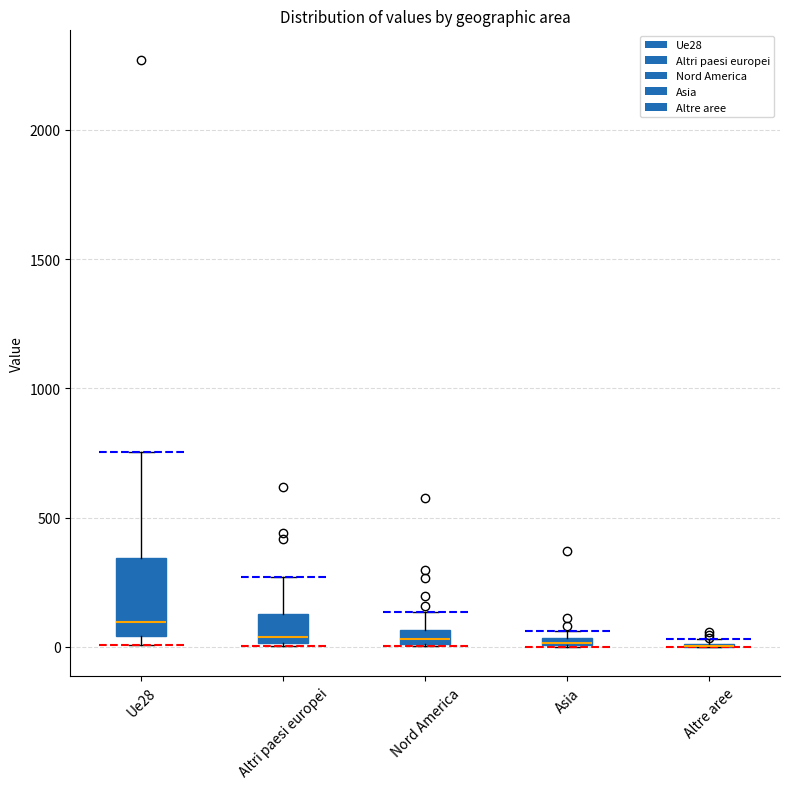

Which box is the tallest, from its lower edge to its upper edge?

Ue28